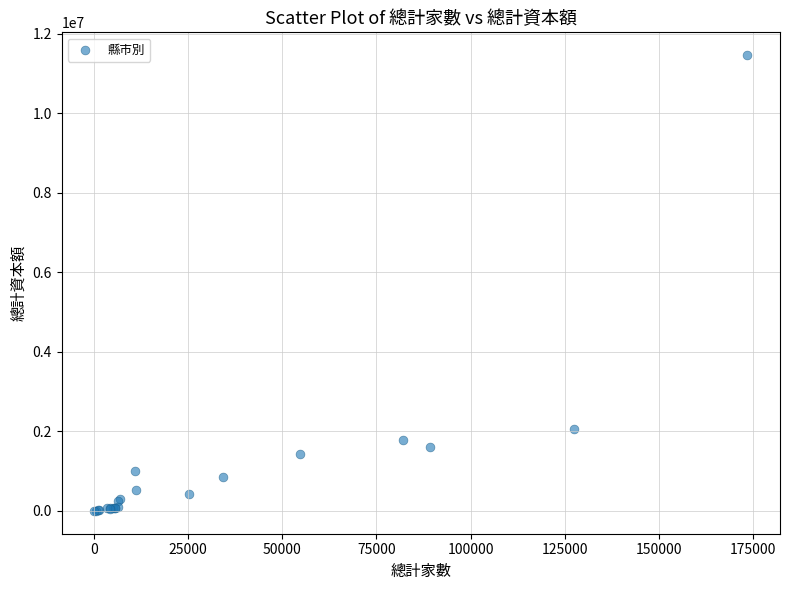

What Y value in the scatter plot is closest to 5733092?

2050235.8